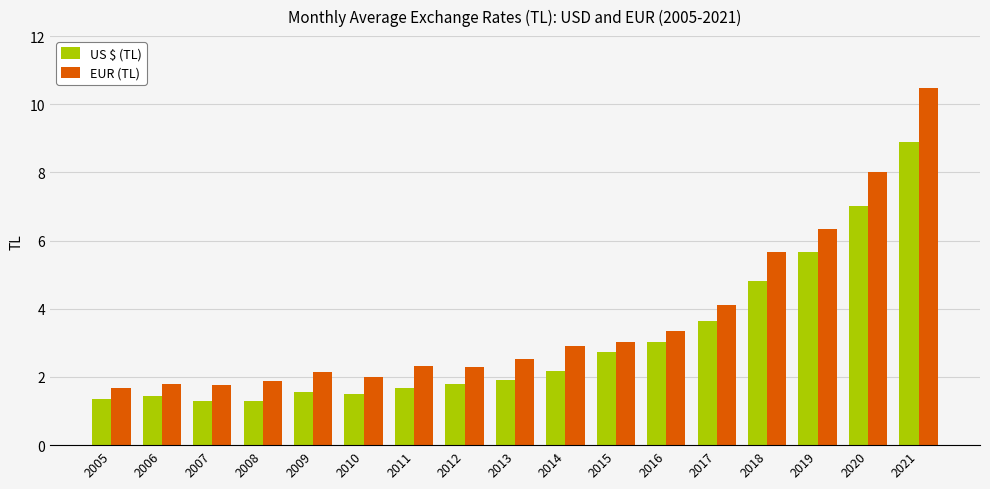

Which series has the largest total across all categories?

EUR (TL)